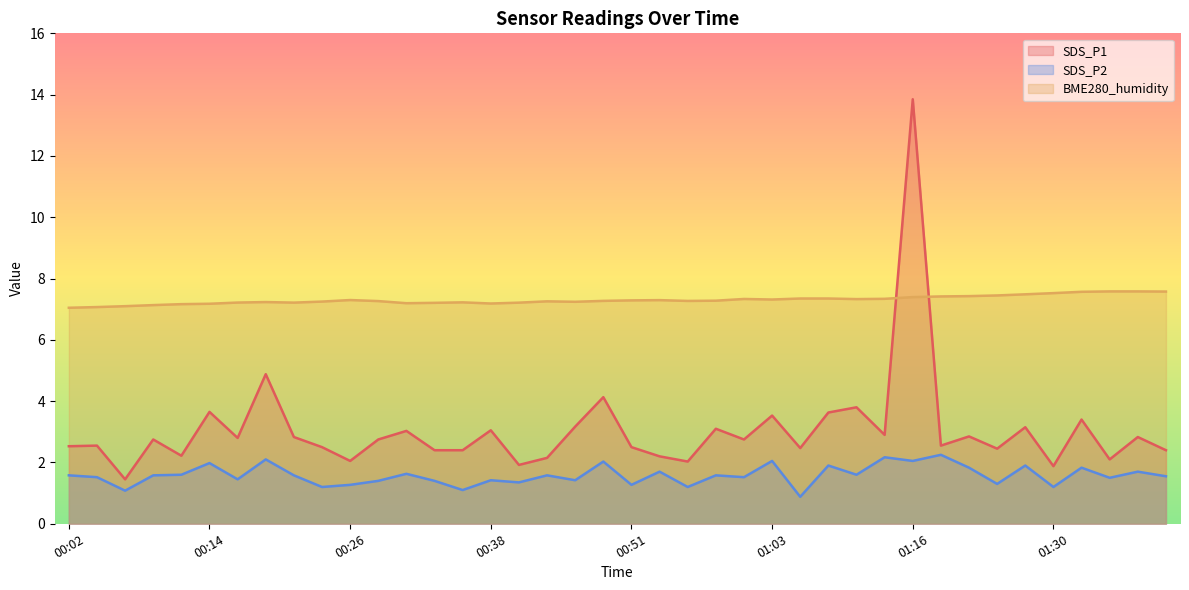

What are all the series names shown in the legend?

SDS_P1, SDS_P2, BME280_humidity